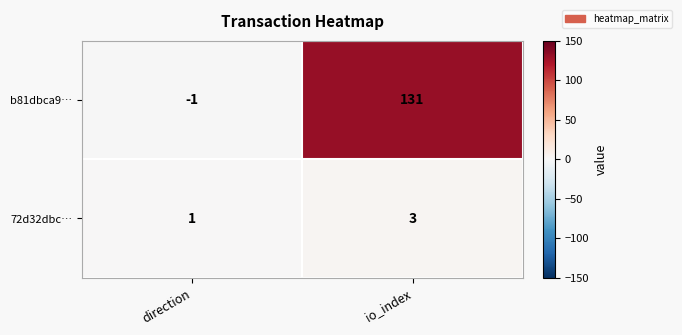

What is the difference between the maximum and minimum values in the b81dbca9… series?

132